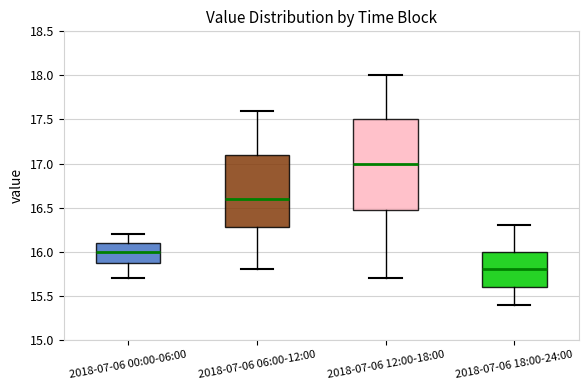

Comparing the boxes themselves (not the whiskers), which one is the tallest?

2018-07-06 12:00-18:00